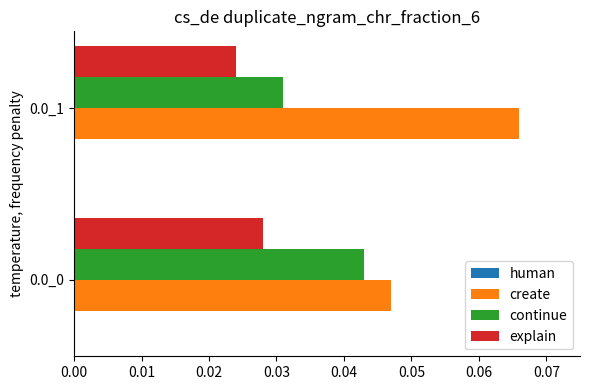

The value of create at 0.0_0 is 0.1. True or false?

False